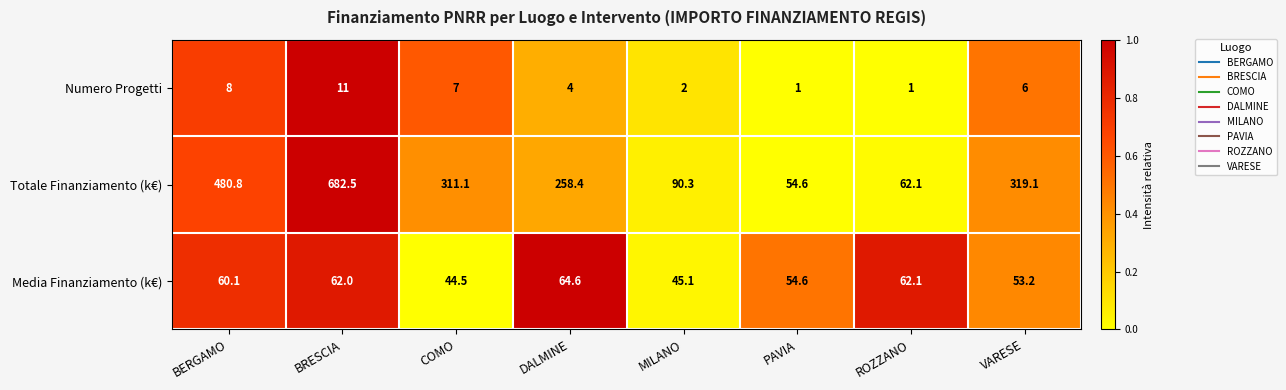

How many categories are shown in the chart?

8